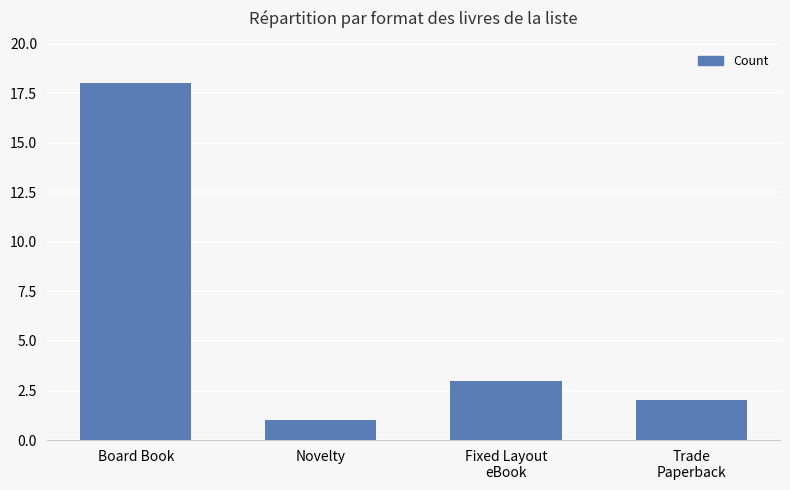

Reading right to left, what are all the values shown in this chart?

Trade
Paperback=2	Fixed Layout
eBook=3	Novelty=1	Board Book=18